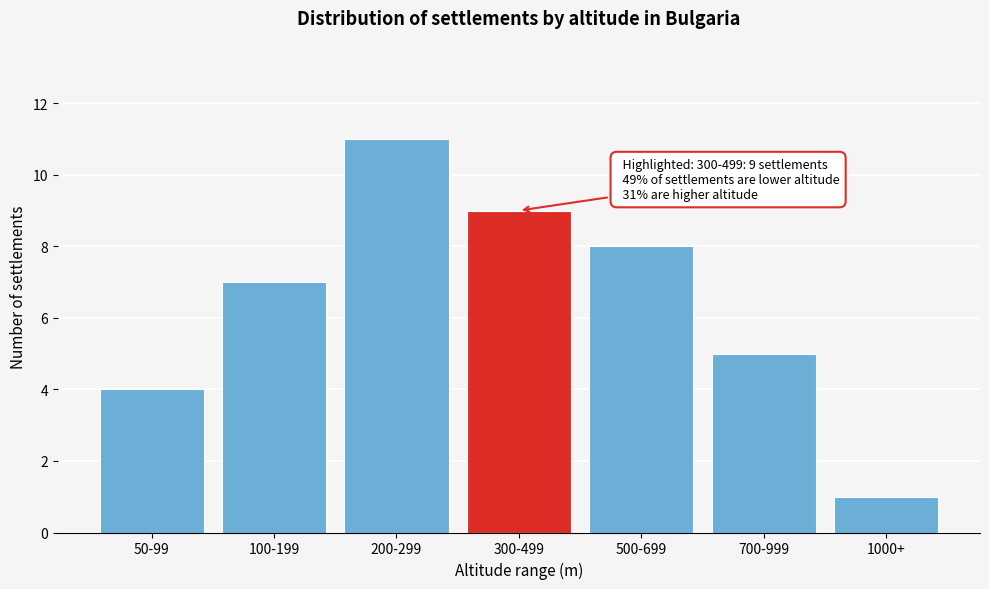

Reading left to right, transcribe all the data shown in this chart.

4	7	11	9	8	5	1